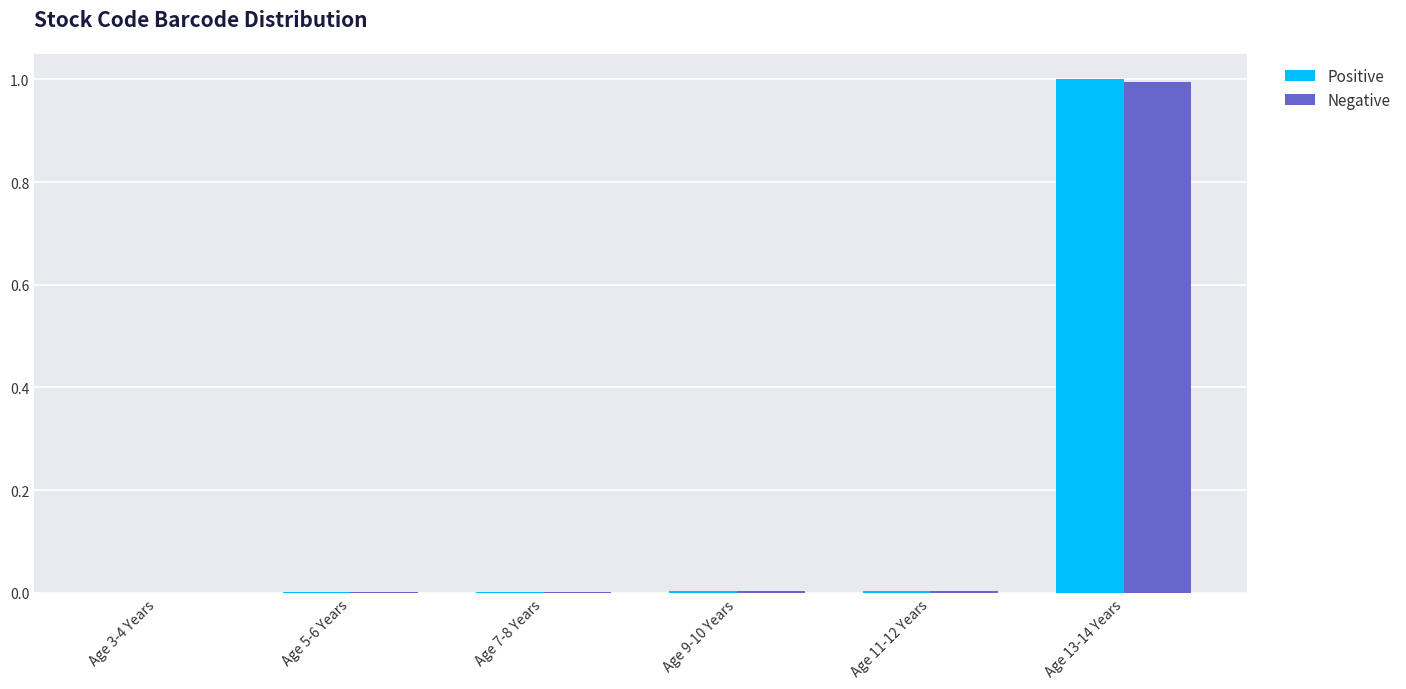

What is the maximum value for Positive?

1.0